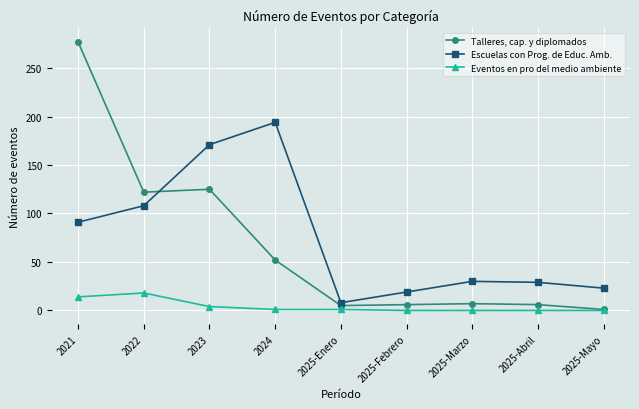

At 2025-Abril, list the series in order from largest to smallest.

Escuelas con Prog. de Educ. Amb., Talleres, cap. y diplomados, Eventos en pro del medio ambiente